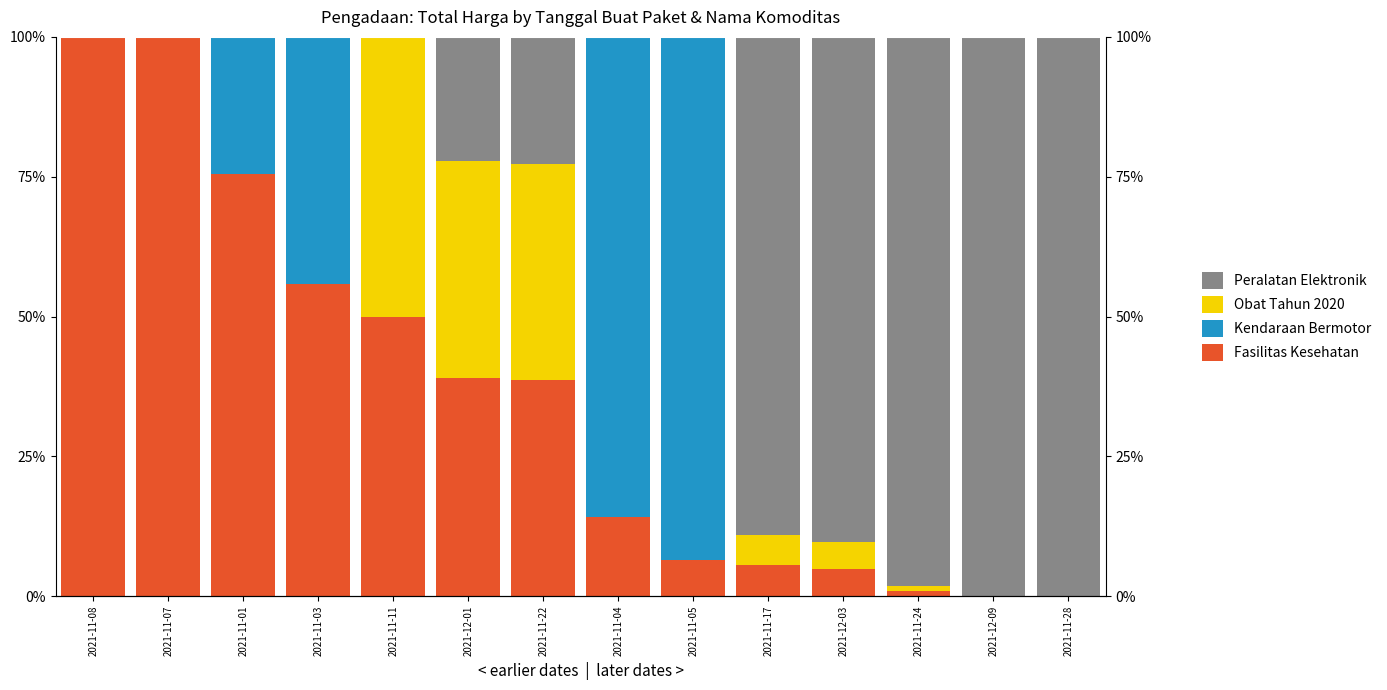

What is the average value of the Obat Tahun 2020 series?

0.1